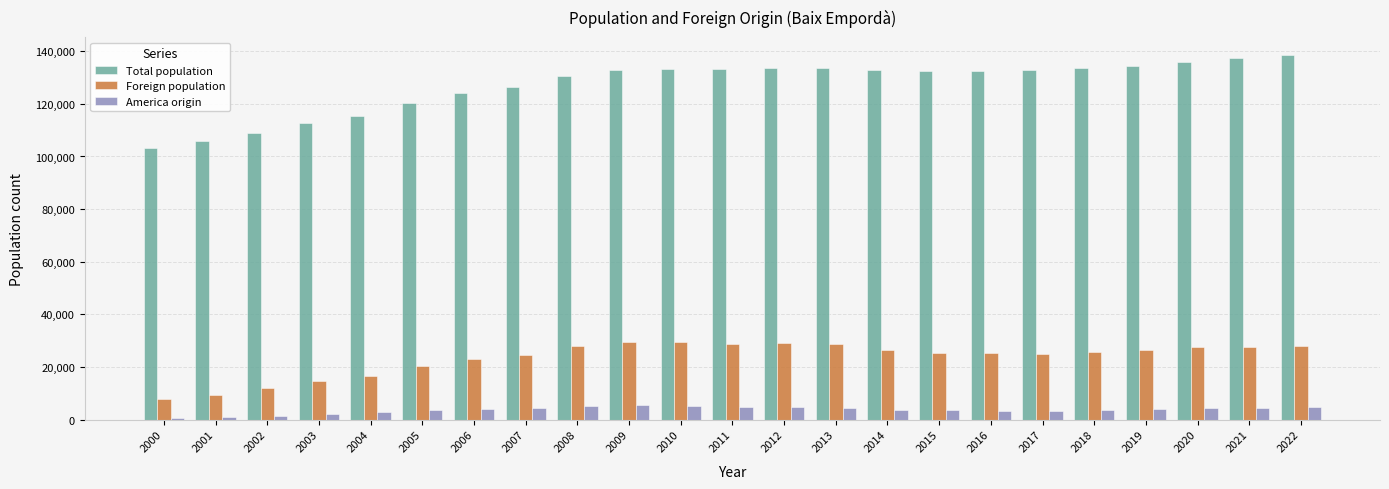

What is the maximum value shown in the chart?

138517